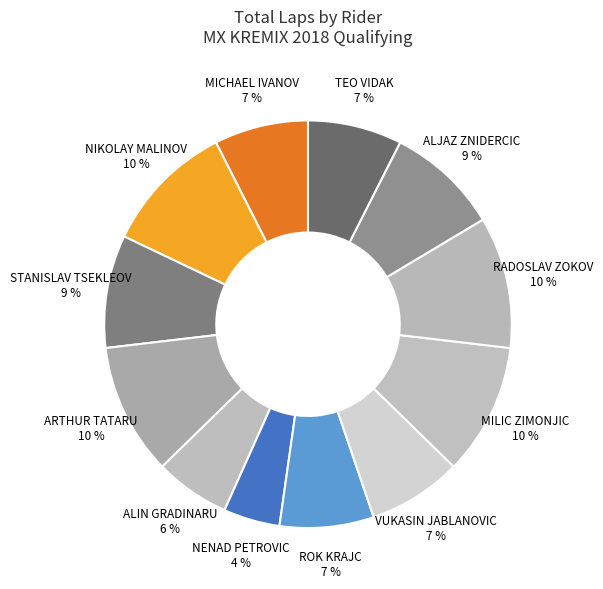

The RADOSLAV ZOKOV 10 % slice represents 10% of the pie. True or false?

True